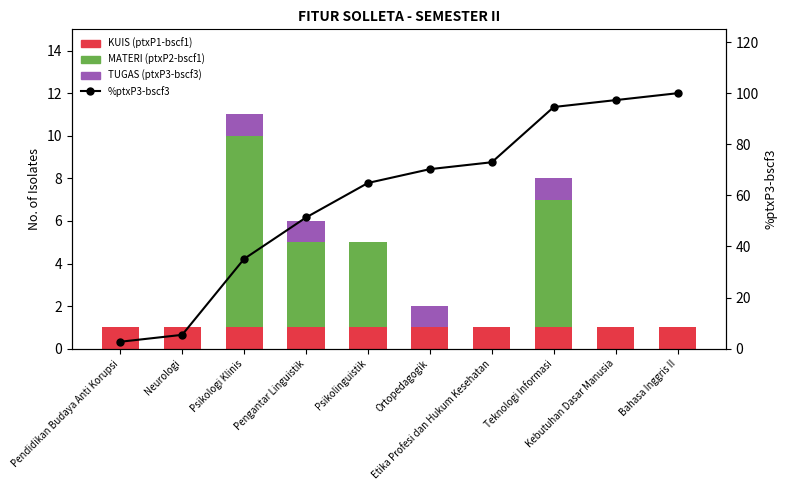

What is the label of the 7th bar from the left?

Etika Profesi dan Hukum Kesehatan